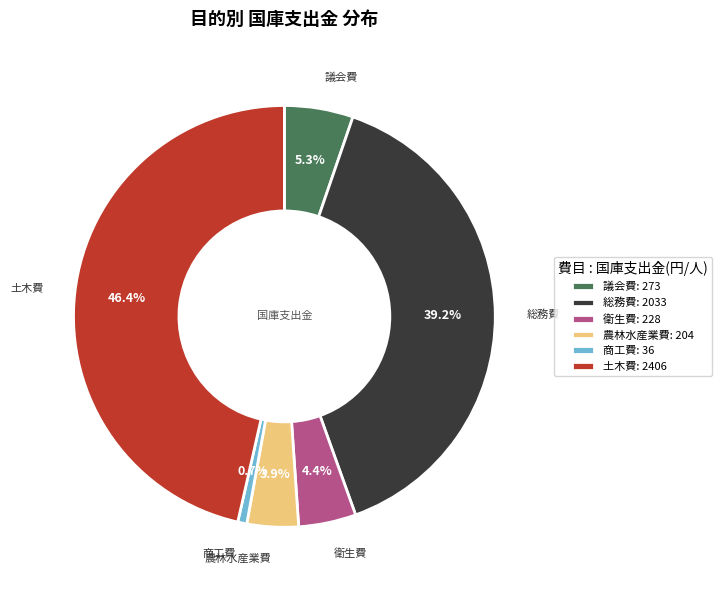

Combined, what portion of the pie is 議会費: 273 and 商工費: 36?

6.0%